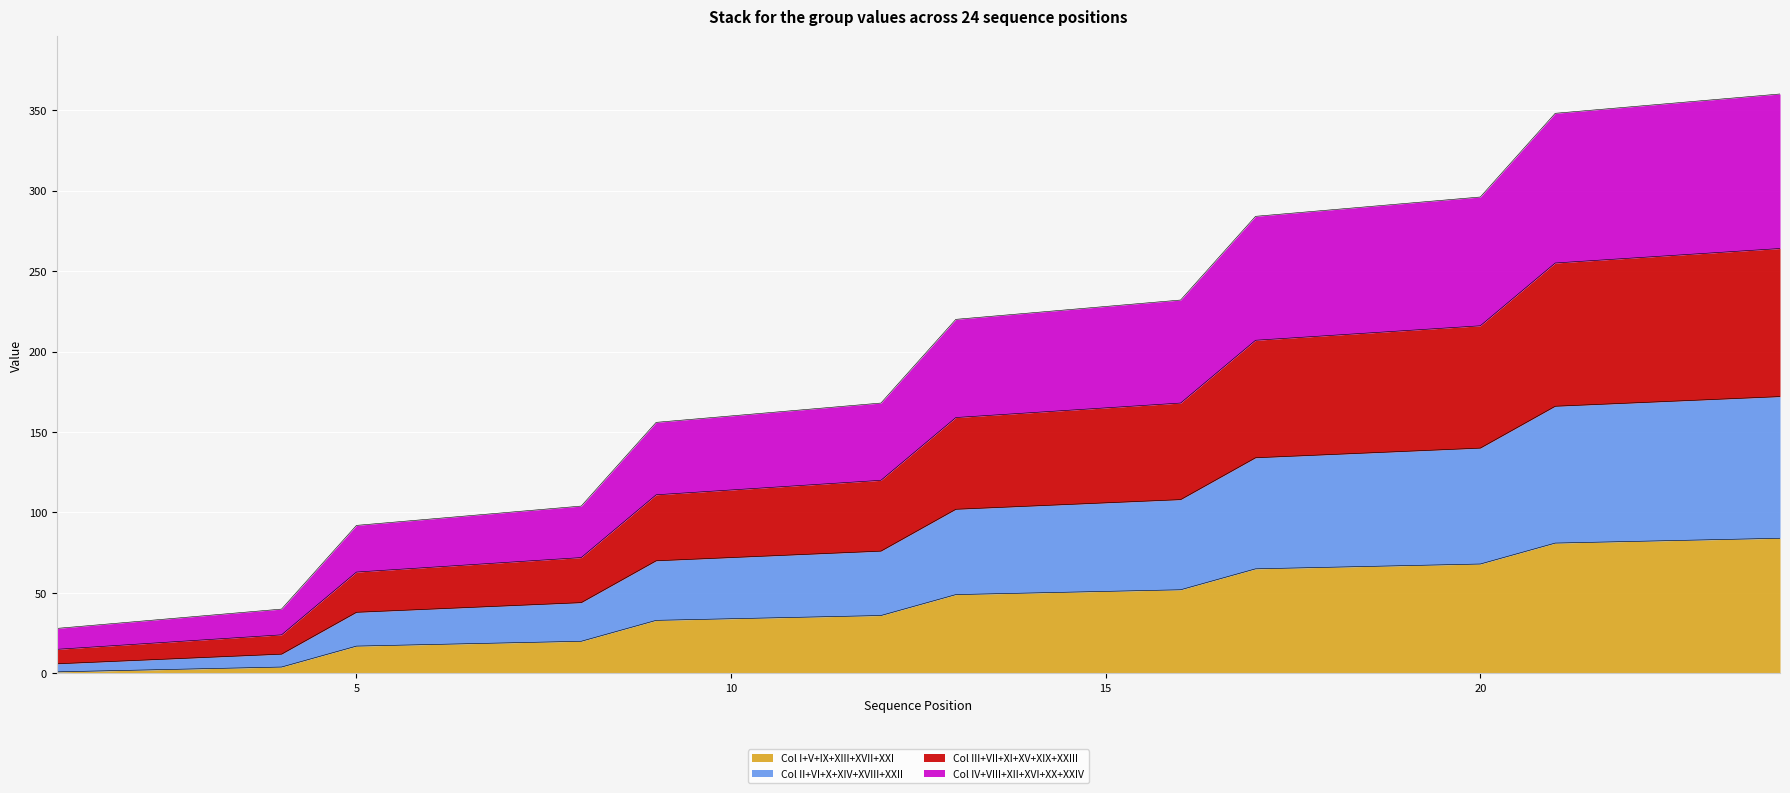

Does the chart display data point markers on the line(s)?

No